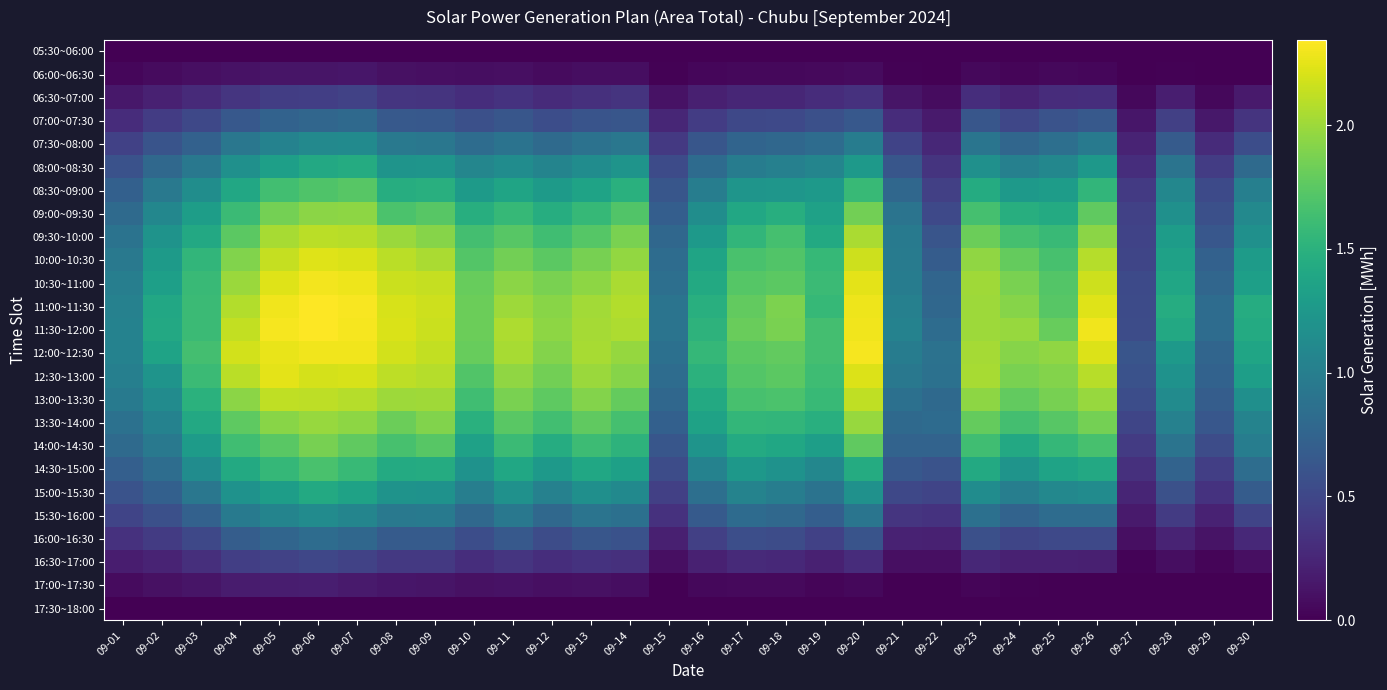

Which series has the largest range (max minus min)?

11:00~11:30